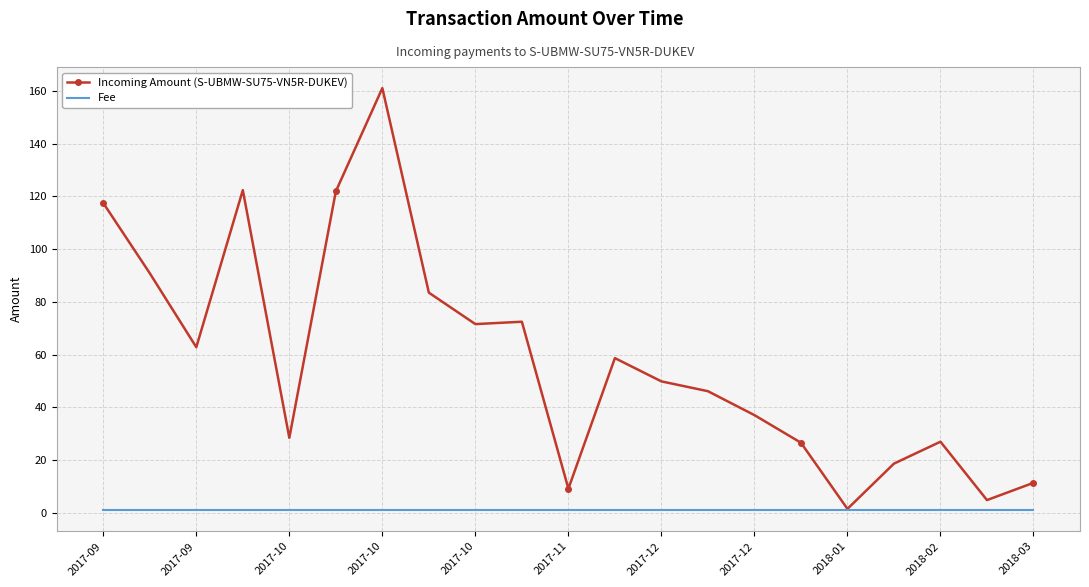

Which series has the largest total across all categories?

Incoming Amount (S-UBMW-SU75-VN5R-DUKEV)